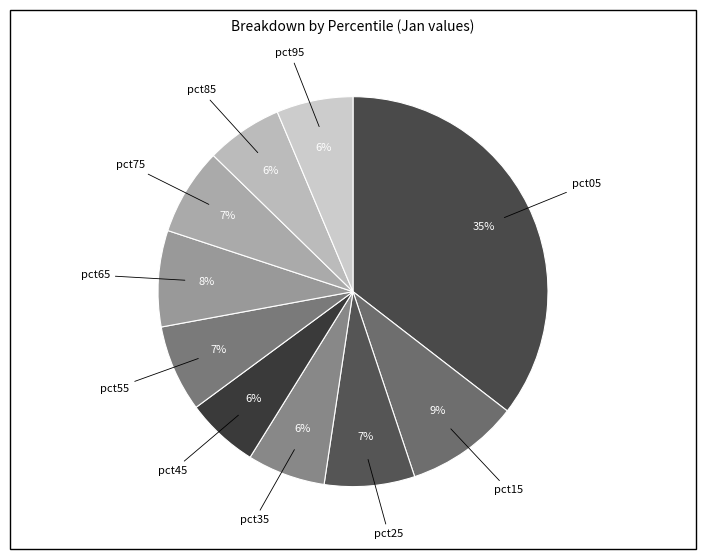

What is the largest slice in the pie chart?

pct05